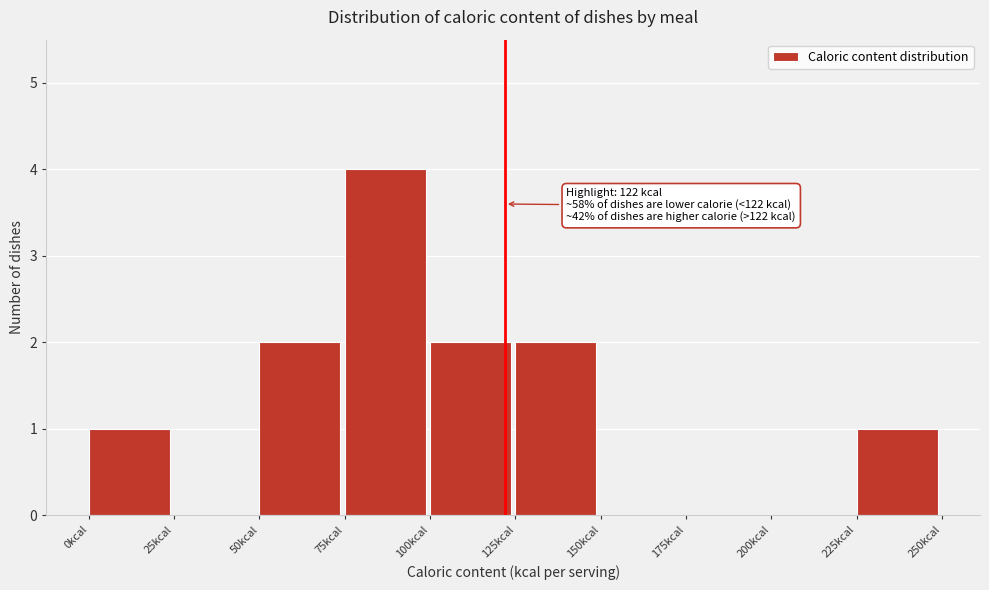

Which range on the x-axis has the tallest bar?

75 to 100